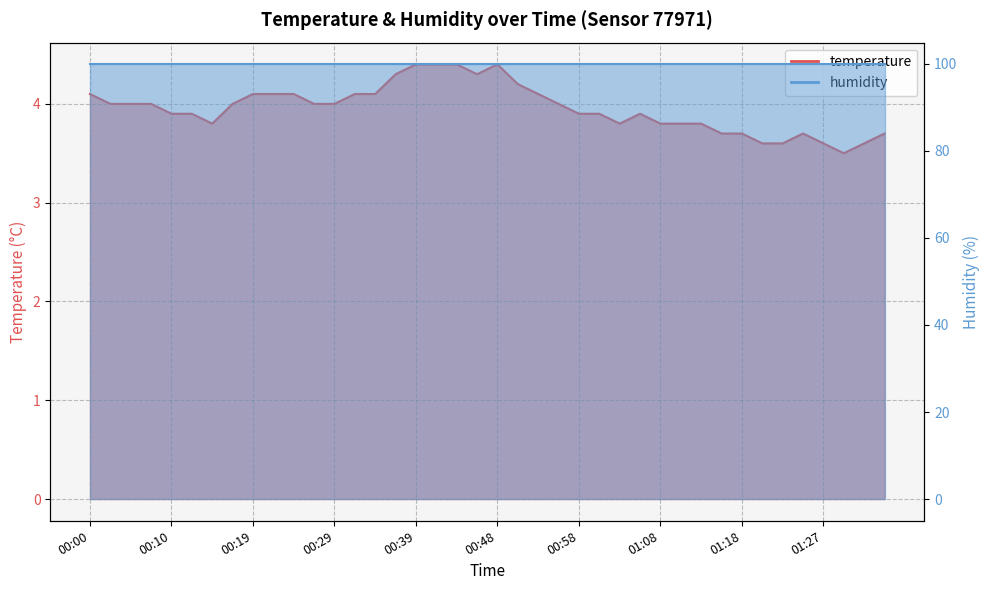

Reading left to right, list all the values displayed in this chart.

00:00=4.1	00:02=4.0	00:05=4.0	00:07=4.0	00:10=3.9	00:12=3.9	00:14=3.8	00:17=4.0	00:19=4.1	00:22=4.1	00:24=4.1	00:27=4.0	00:29=4.0	00:31=4.1	00:34=4.1	00:36=4.3	00:39=4.4	00:41=4.4	00:44=4.4	00:46=4.3	00:48=4.4	00:51=4.2	00:53=4.1	00:56=4.0	00:58=3.9	01:01=3.9	01:03=3.8	01:05=3.9	01:08=3.8	01:10=3.8	01:13=3.8	01:15=3.7	01:18=3.7	01:20=3.6	01:22=3.6	01:25=3.7	01:27=3.6	01:30=3.5	01:32=3.6	01:35=3.7